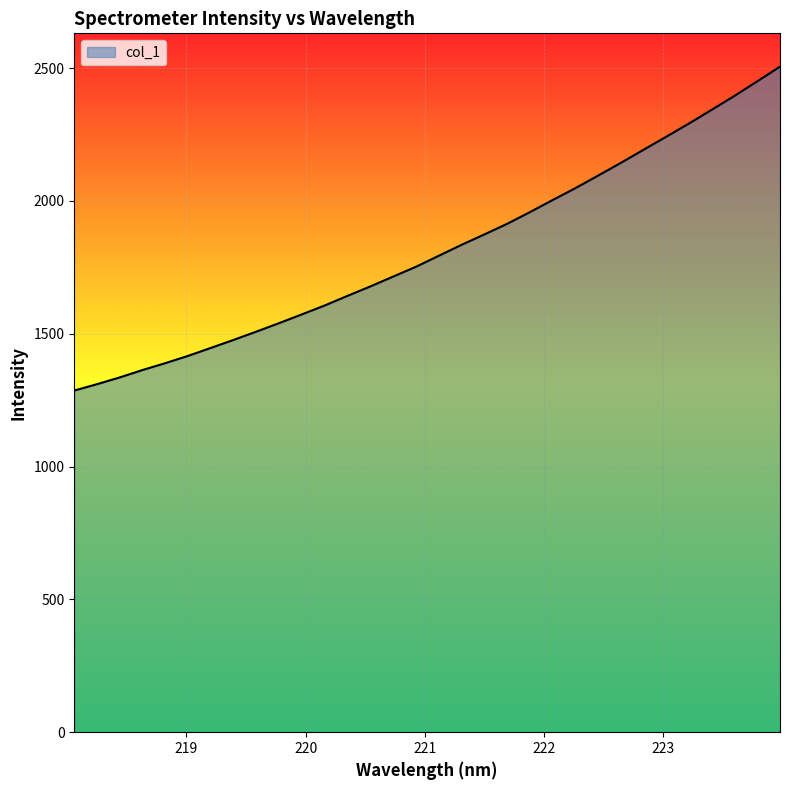

What is the difference between the maximum and minimum values?

1219.6